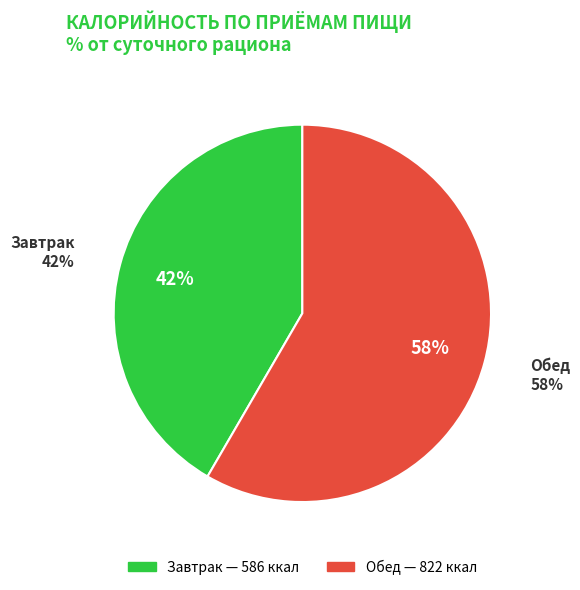

Which category accounts for the majority?

Обед